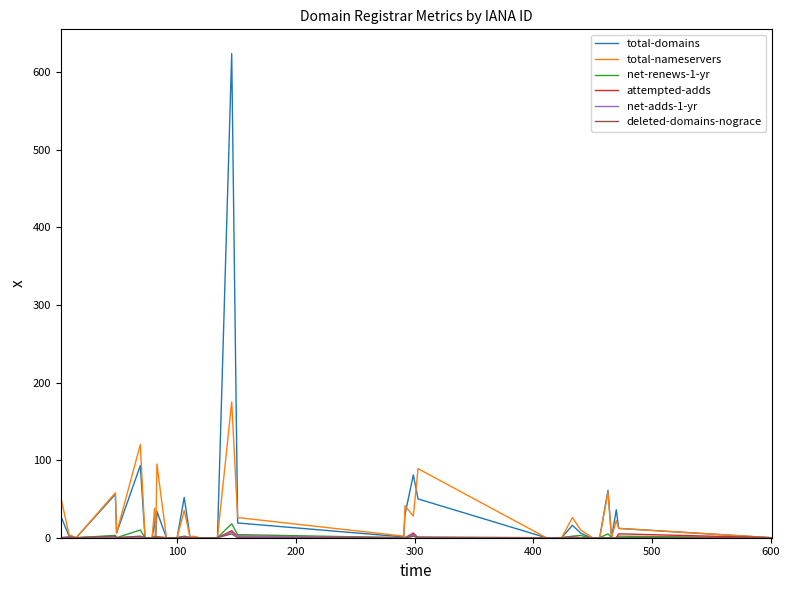

What is the maximum value shown in the chart?

624